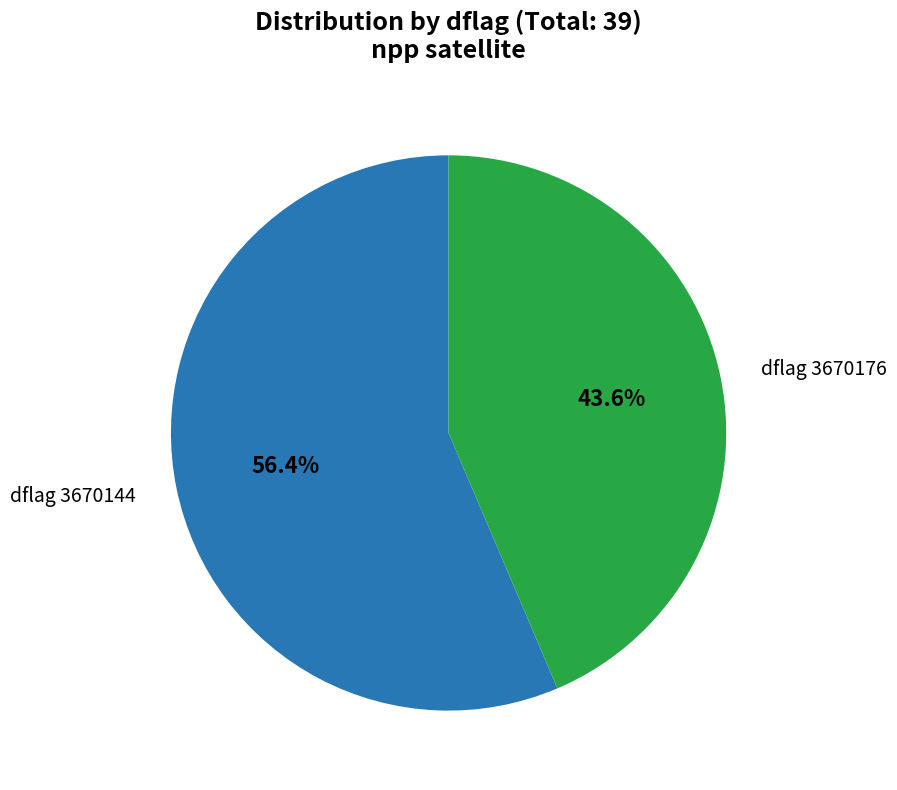

Count the number of slices in the pie.

2